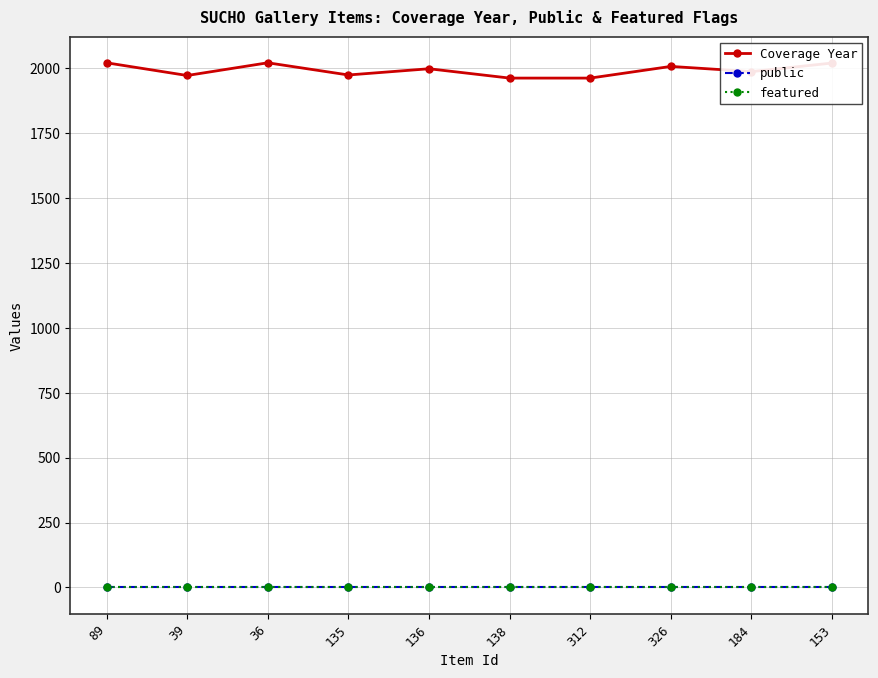

At how many categories does at least one series exceed 699?

10